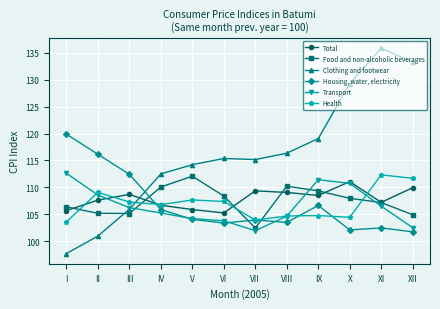

Which category has the highest value in the Total series?

X